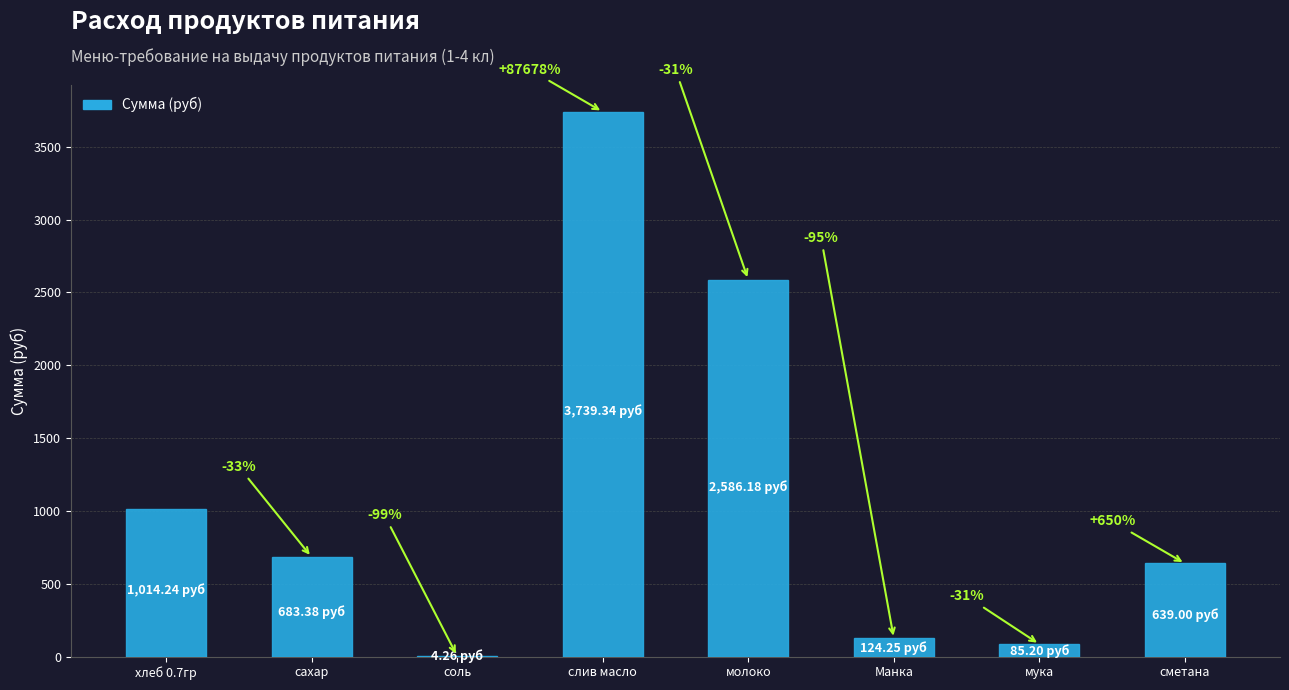

What is the sum of the values at Манка and мука?

209.4